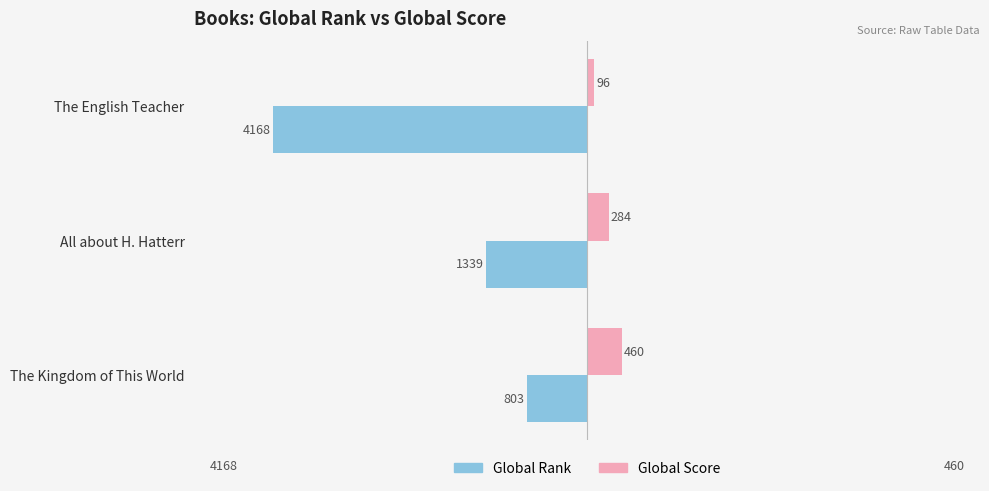

List the series in order of their peak value, lowest first.

Global Rank, Global Score